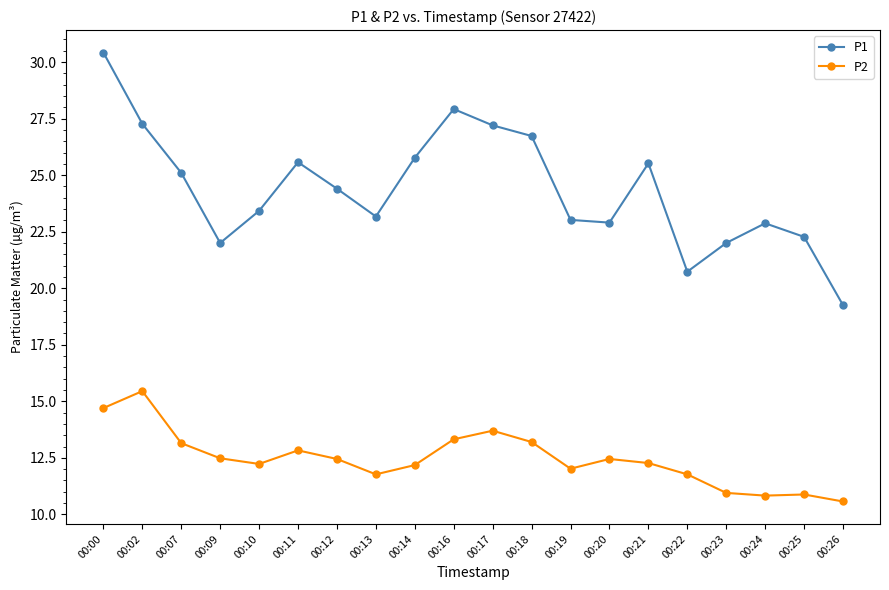

Read the P2 value at 00:17.

13.7